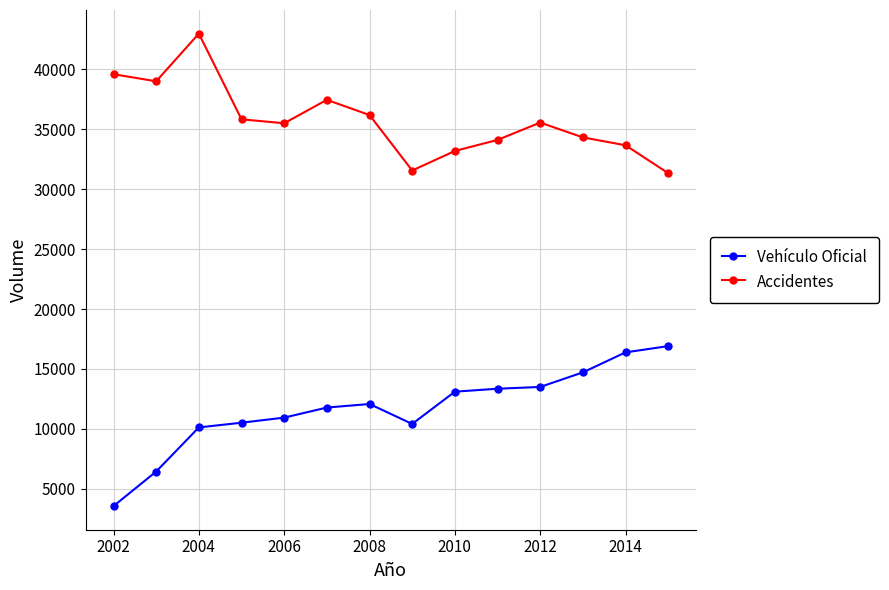

At how many categories does at least one series exceed 8598?

14